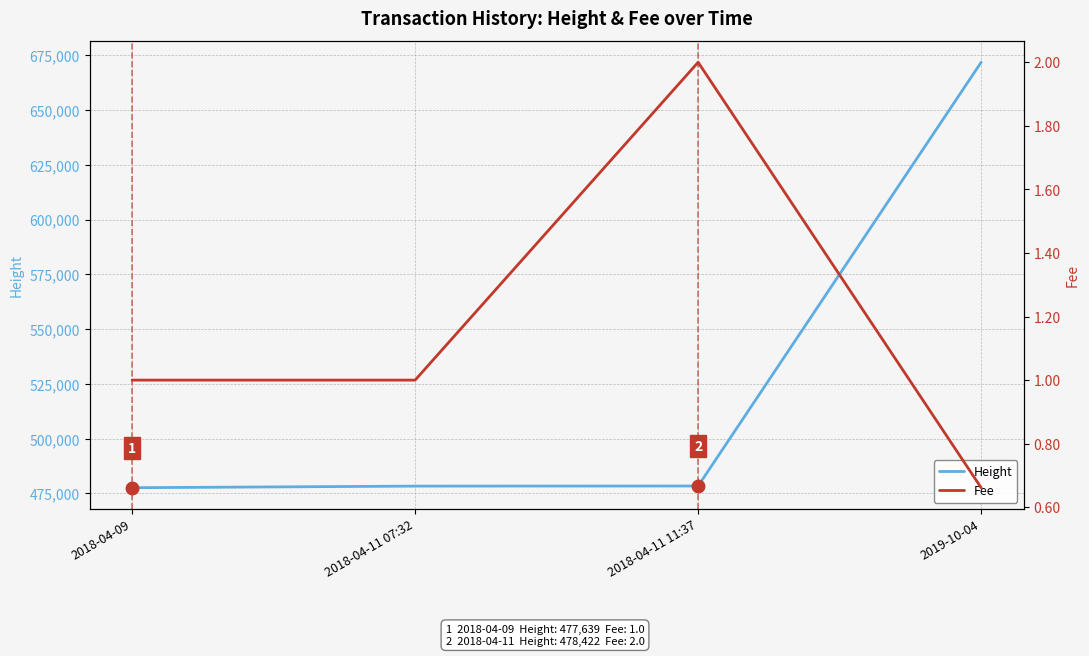

How many distinct data groups are displayed?

2